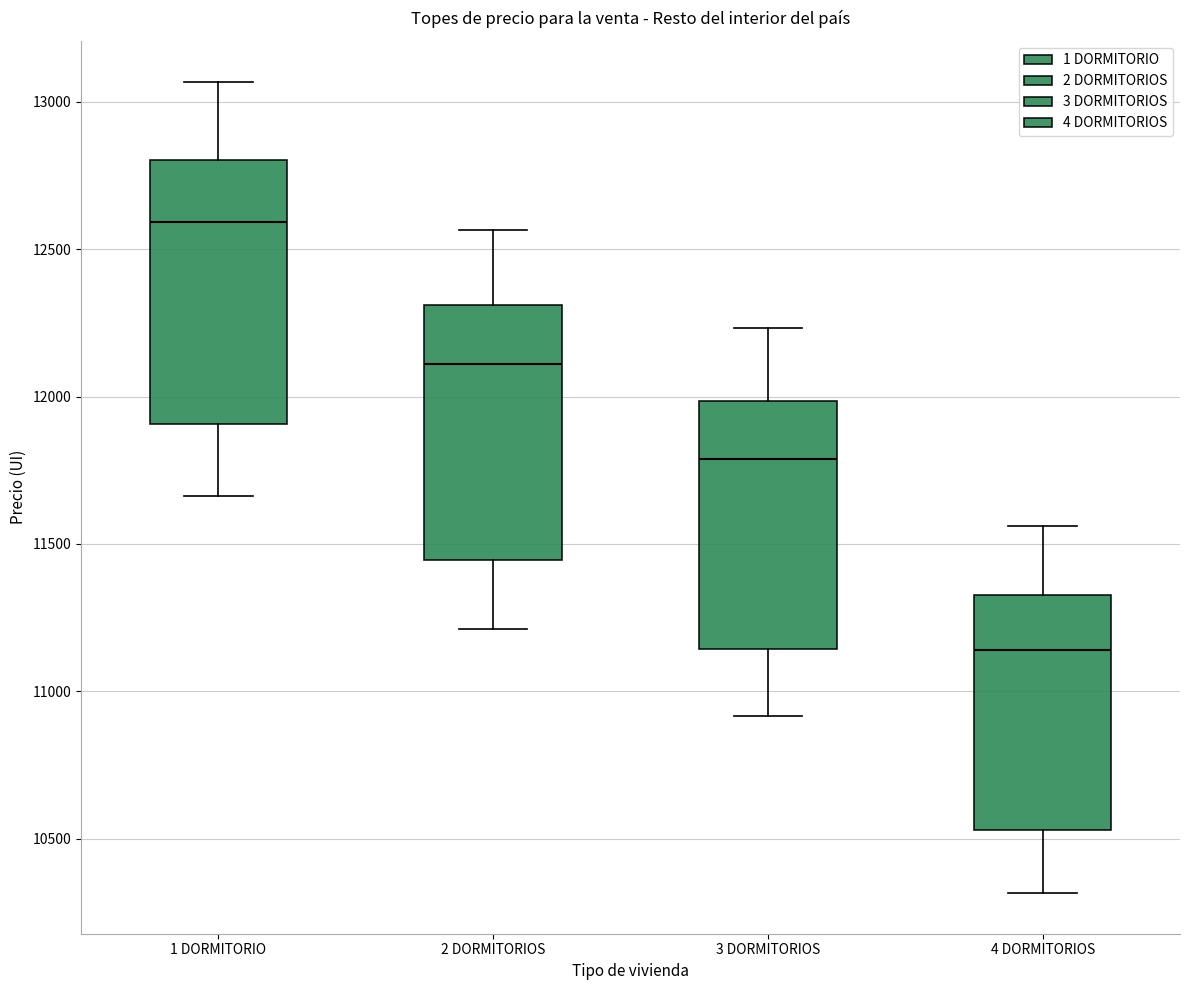

Which box's median line is the highest?

1 DORMITORIO